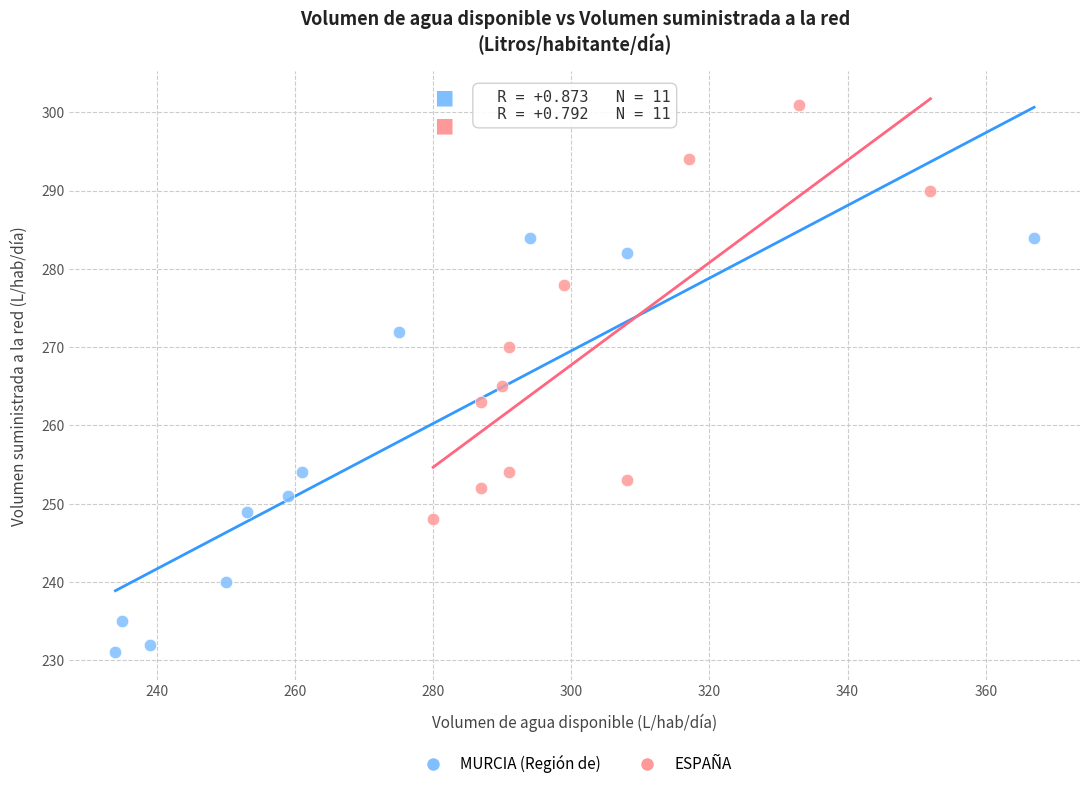

Which series contains the highest Y value?

ESPAÑA